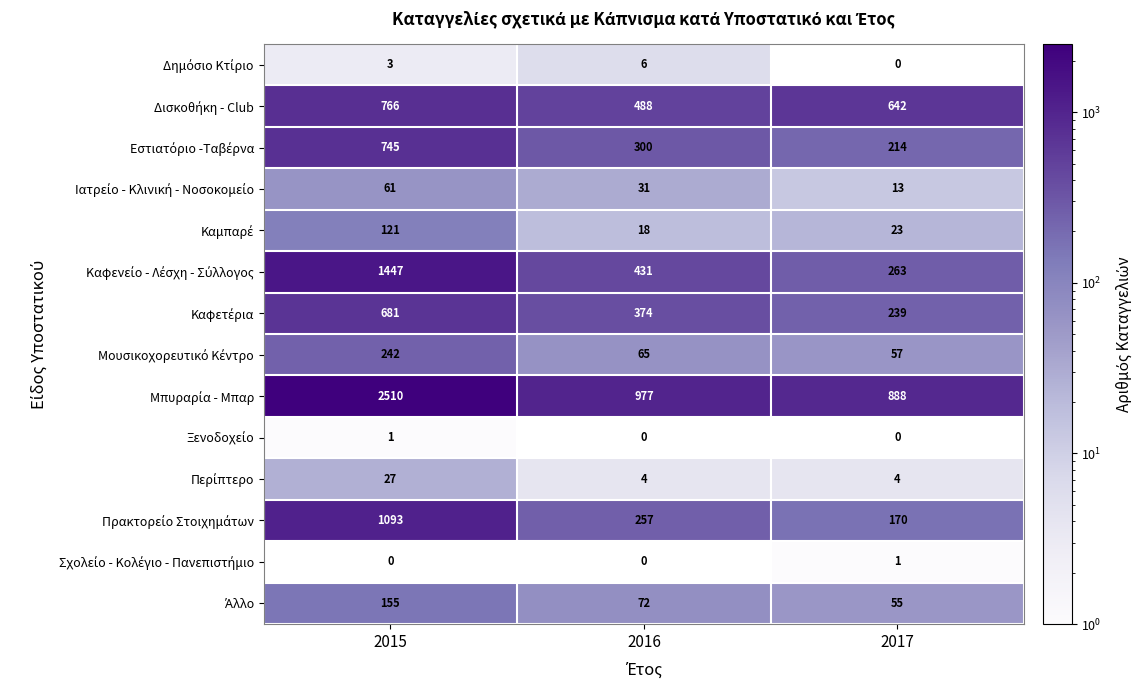

What is the greatest value displayed?

2510